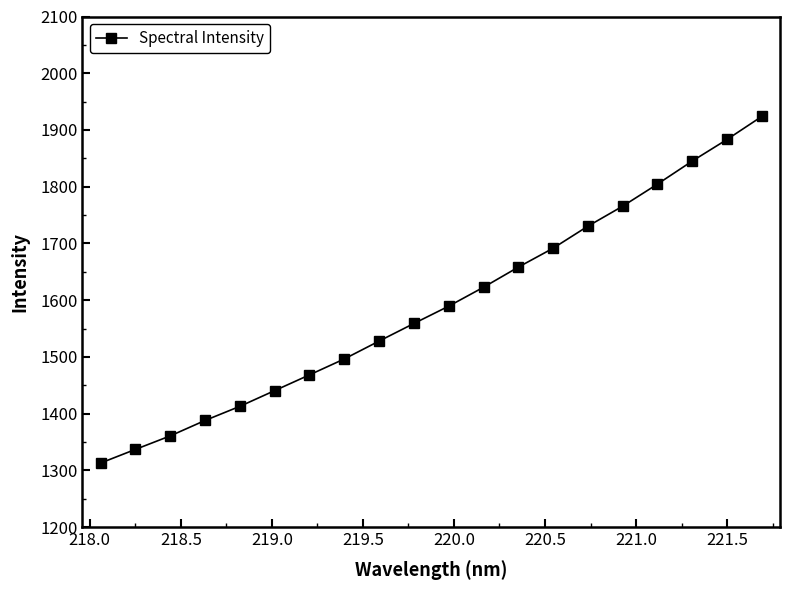

True or false: the data has more than 0 interior local peaks.

False